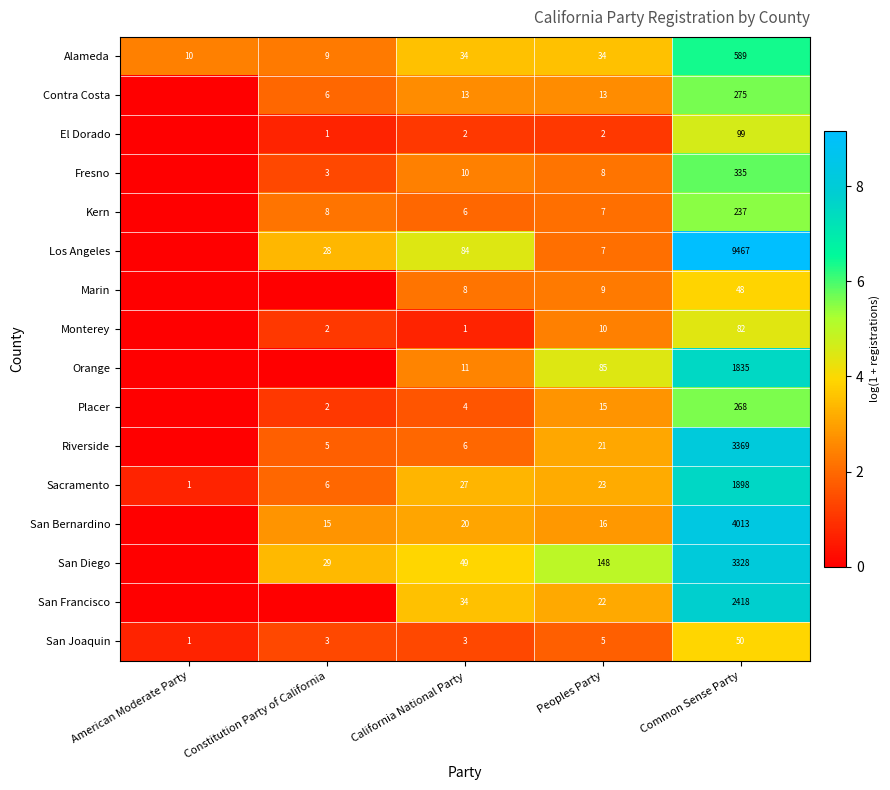

What is the spread (max minus min) of values at Peoples Party?

3.9